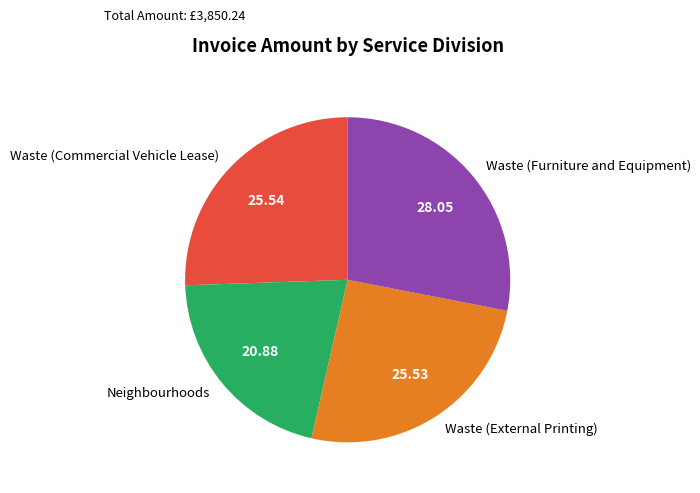

Approximately how many times larger is the value at Waste (External Printing) compared to Neighbourhoods?

1.2